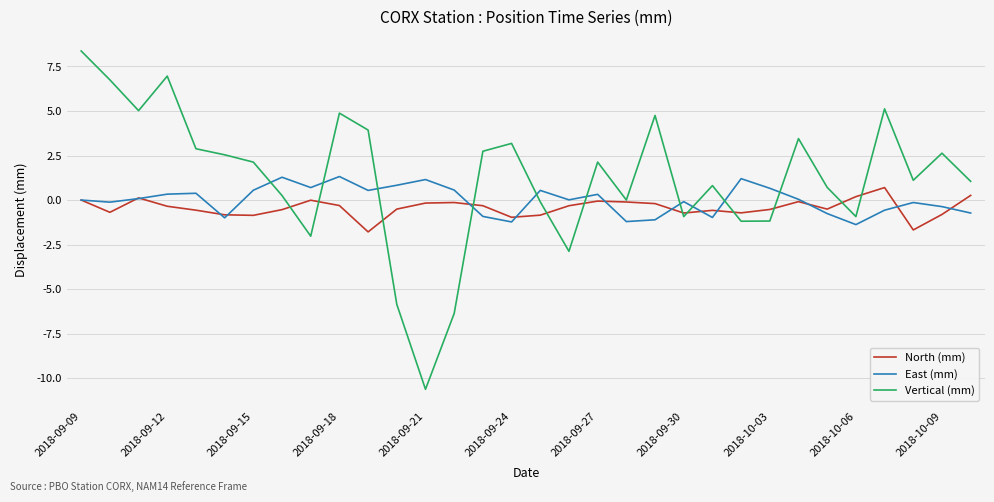

Which series has the widest spread of values?

Vertical (mm)